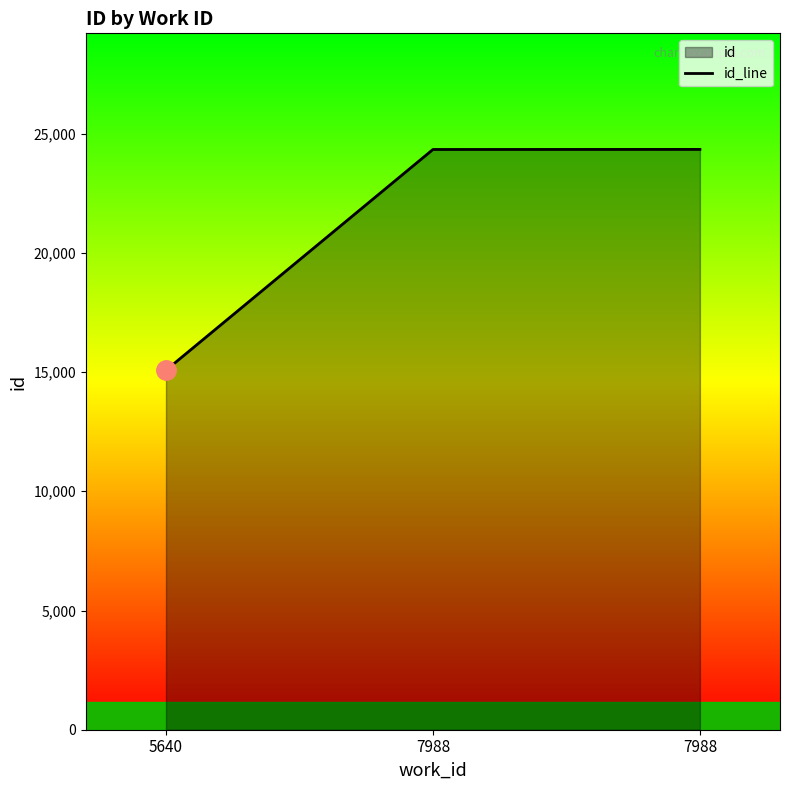

Which label corresponds to the smallest value in the chart?

5640